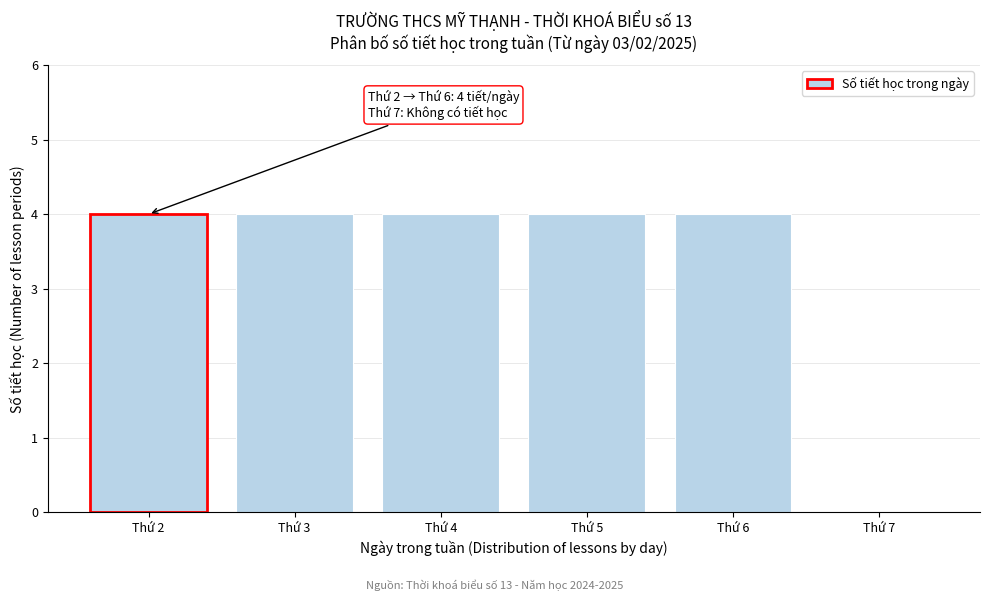

Reading right to left, transcribe all the data shown in this chart.

Thứ 7=0	Thứ 6=4	Thứ 5=4	Thứ 4=4	Thứ 3=4	Thứ 2=4